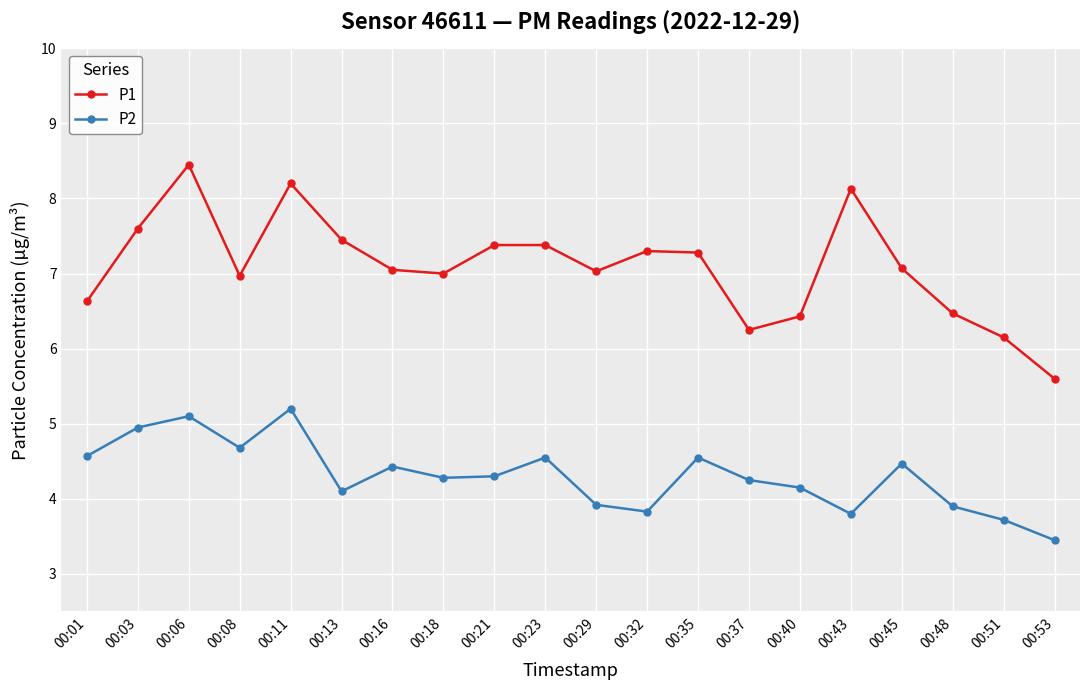

Does the chart display data point markers on the line(s)?

Yes